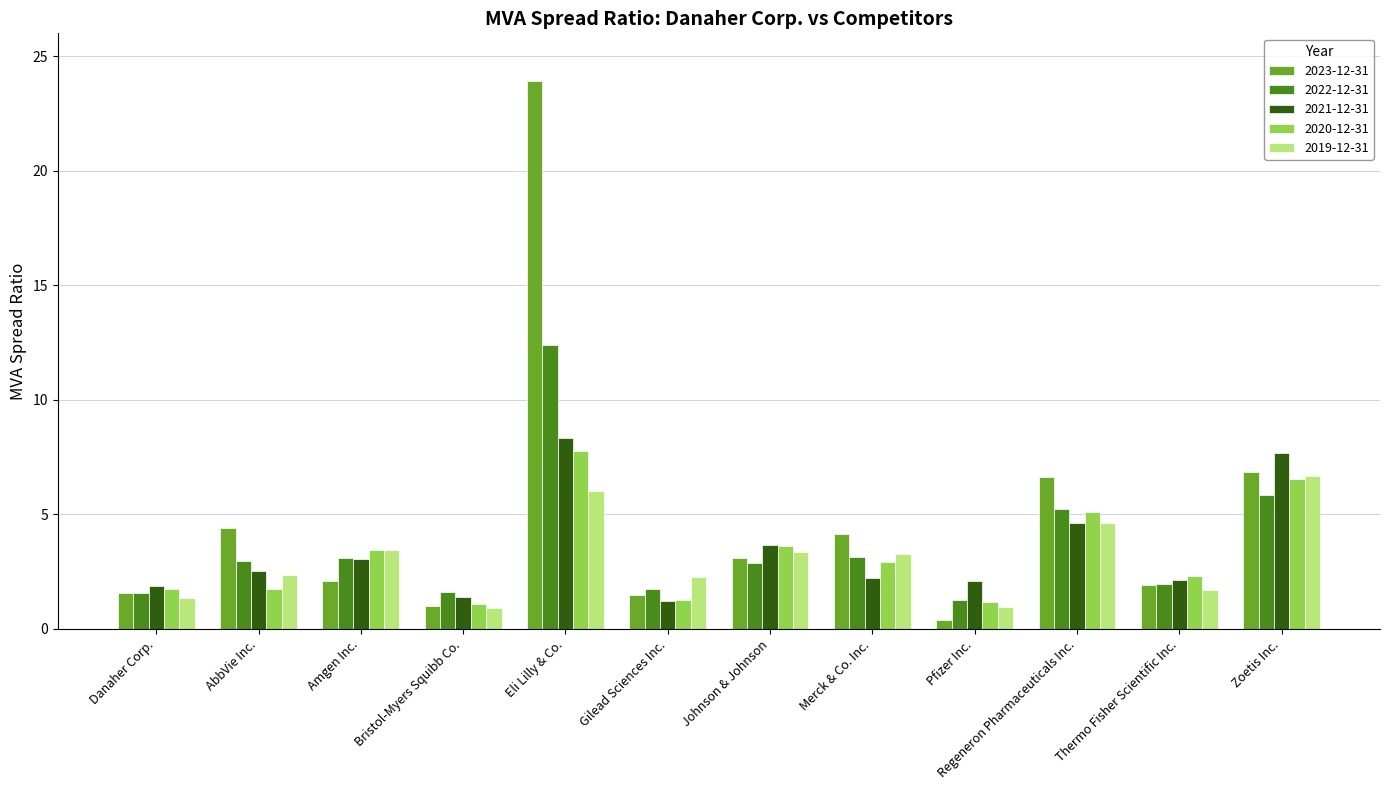

What are all the series names shown in the legend?

2023-12-31, 2022-12-31, 2021-12-31, 2020-12-31, 2019-12-31